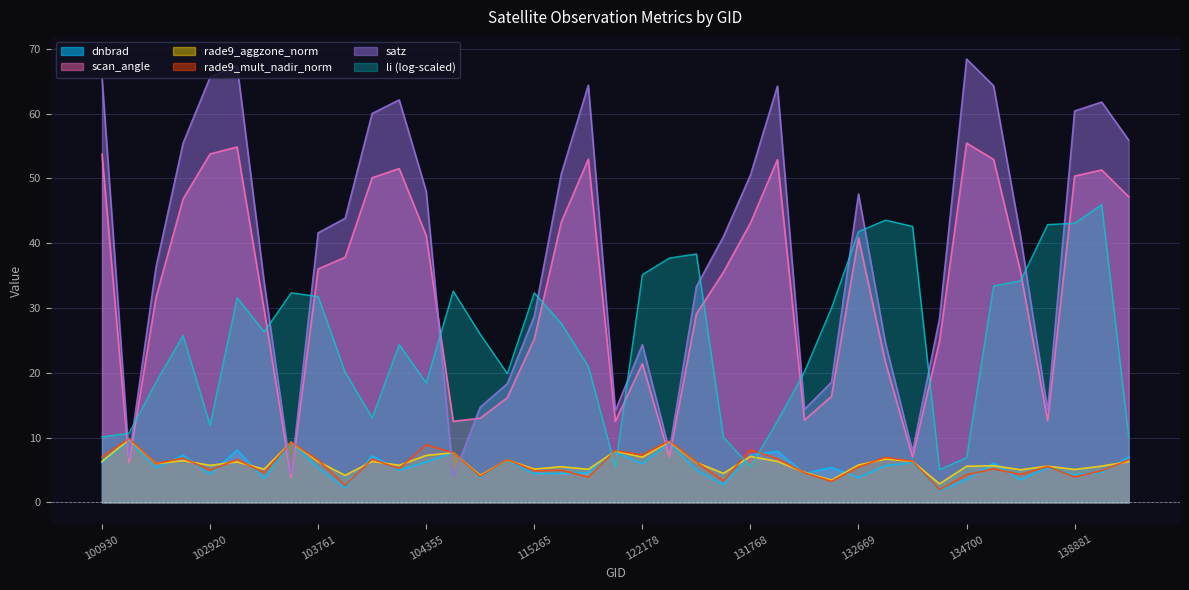

The value of satz at 138894 is 21.0. True or false?

False